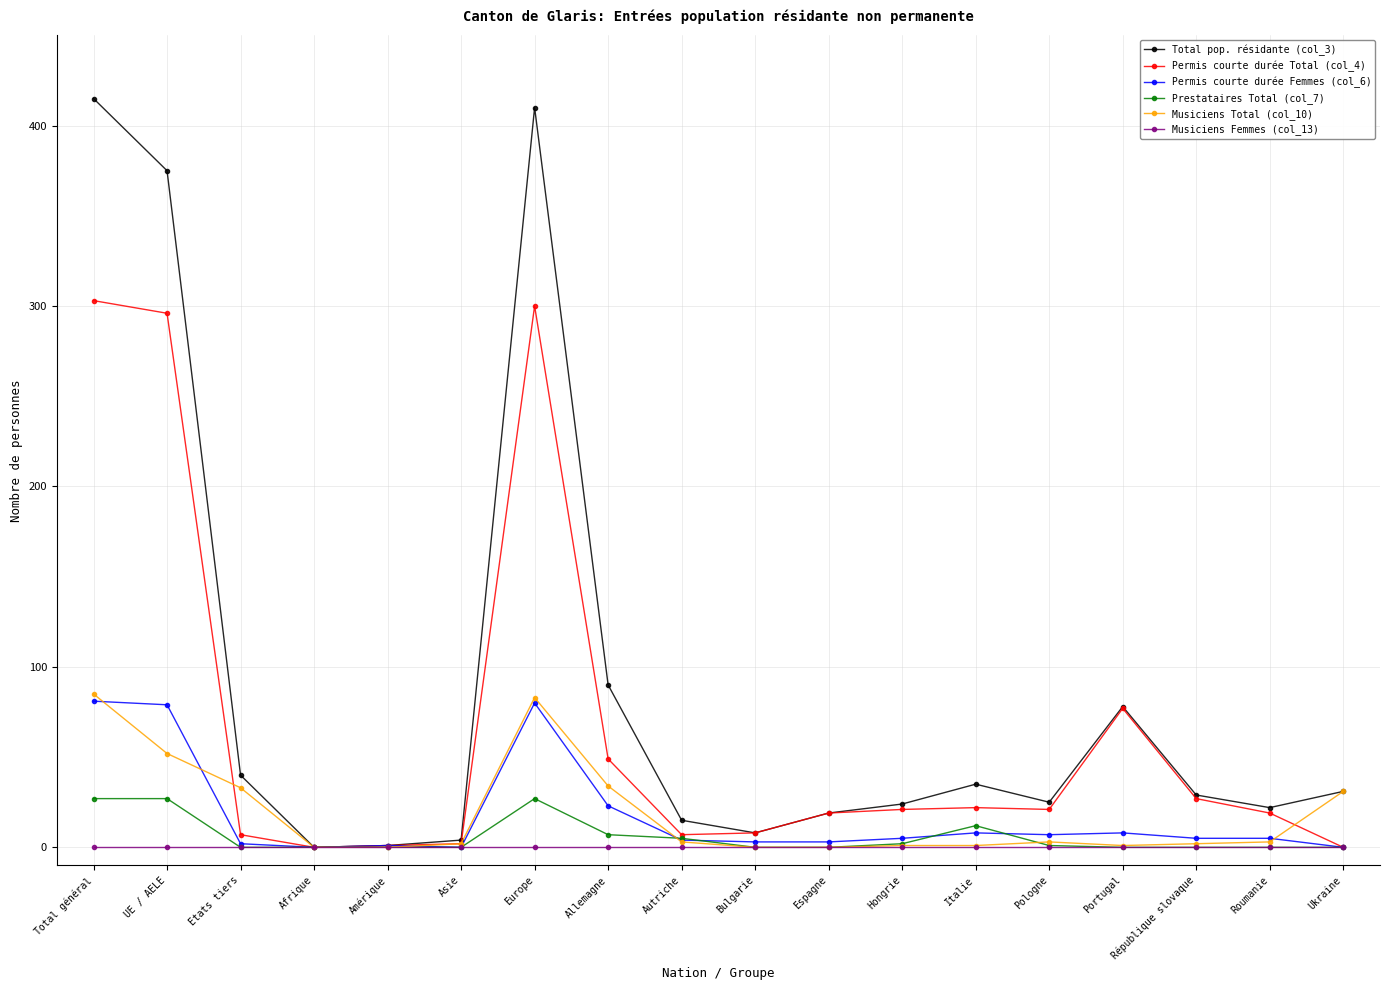

What is the difference between the maximum and minimum values in the Total pop. résidante (col_3) series?

415